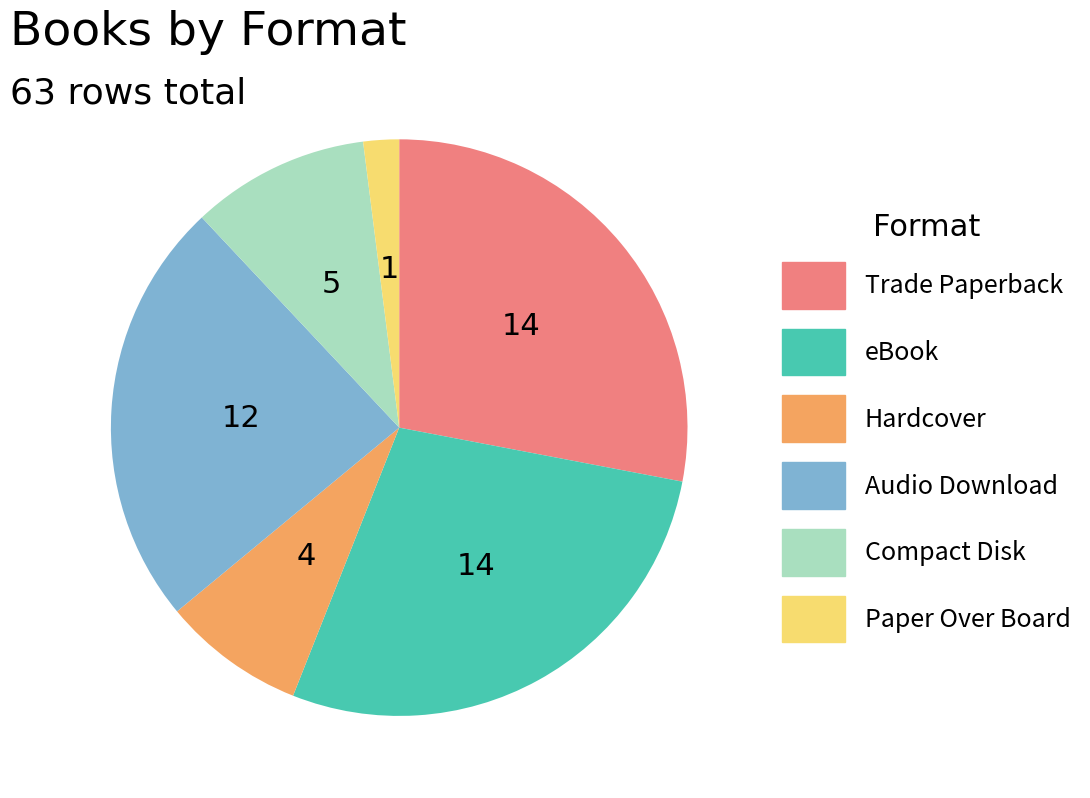

Do Hardcover and Compact Disk together represent more than half of the pie?

No